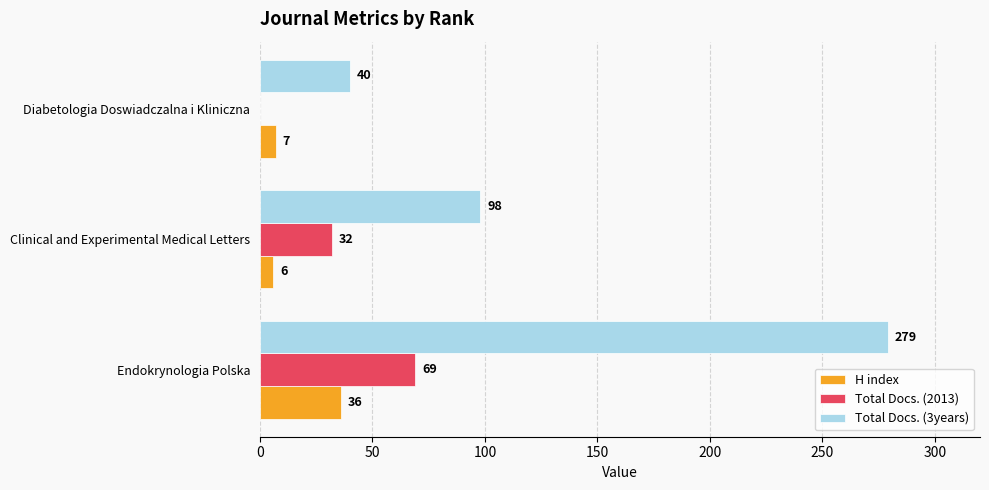

True or false: H index has a value of 20 at Endokrynologia Polska.

False